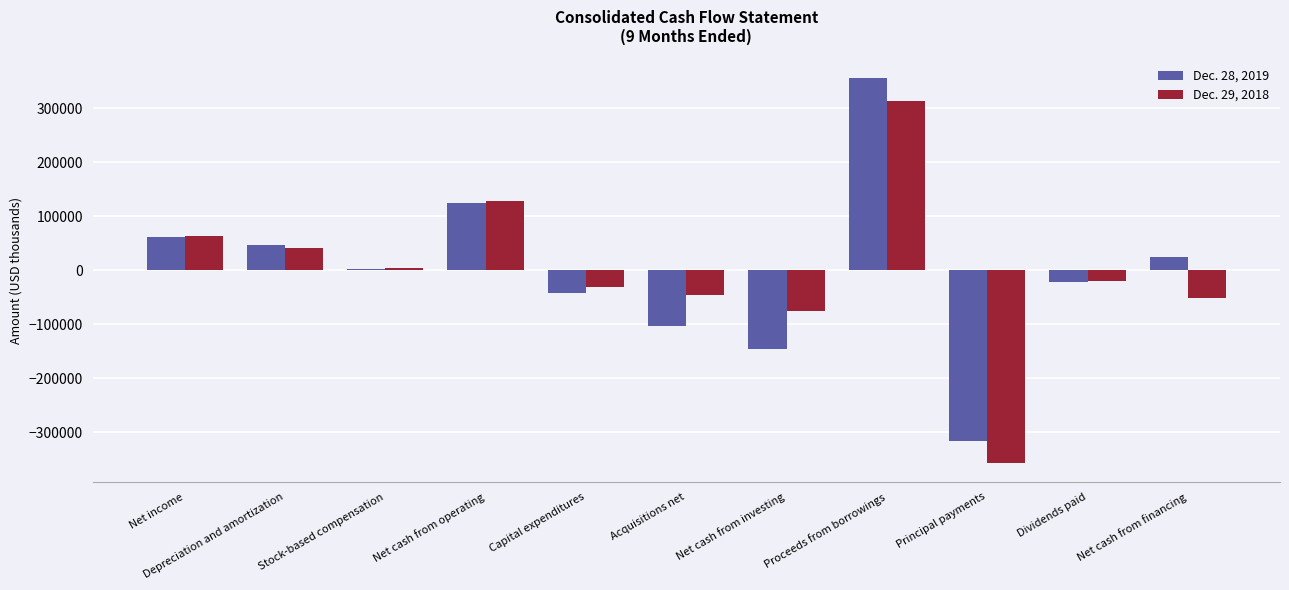

Which label corresponds to the largest value in the chart?

Proceeds from borrowings